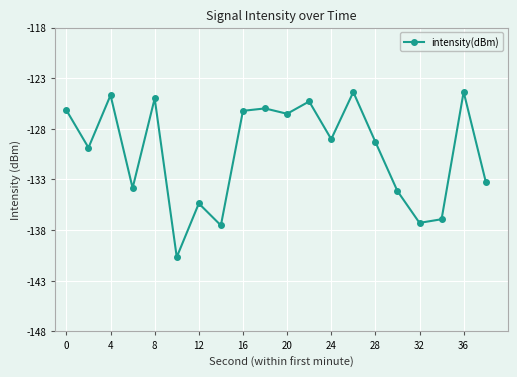

True or false: there are more than 0 points higher than both neighbors.

True